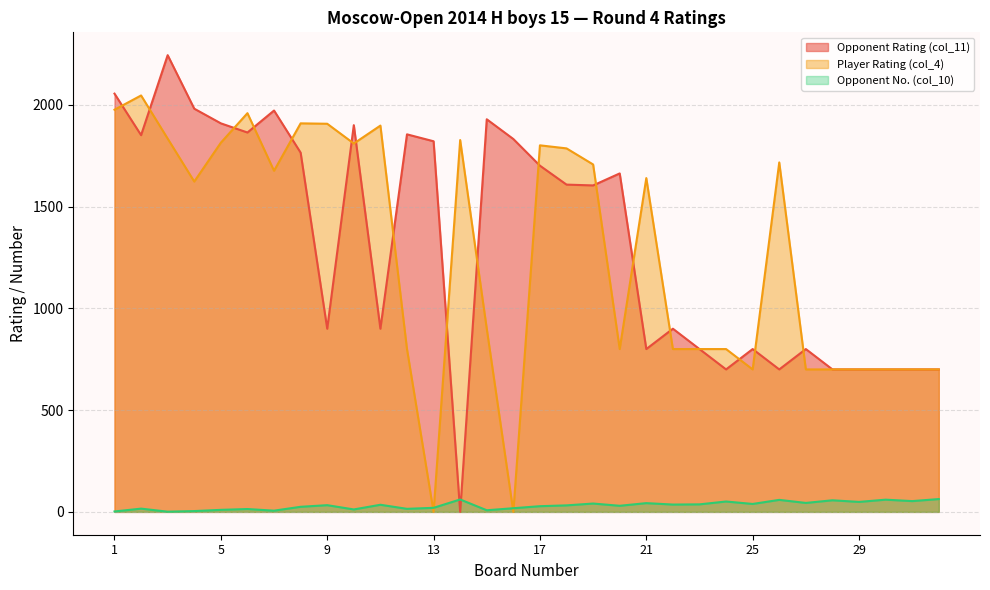

In Player Rating (col_4), how many points are lower than both neighbors (excluding endpoints)?

7